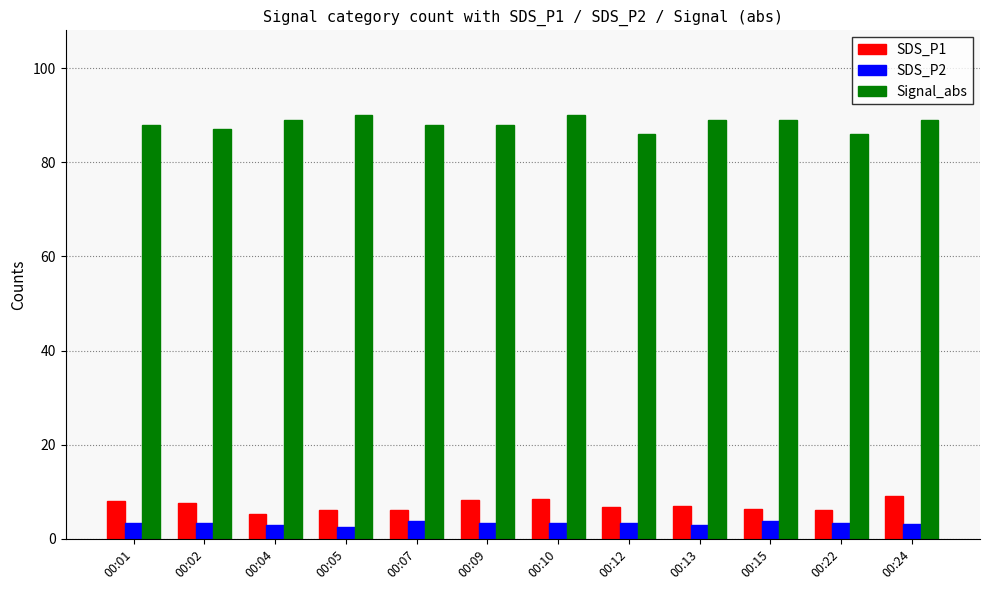

What is the sum of all SDS_P1 values?

85.4